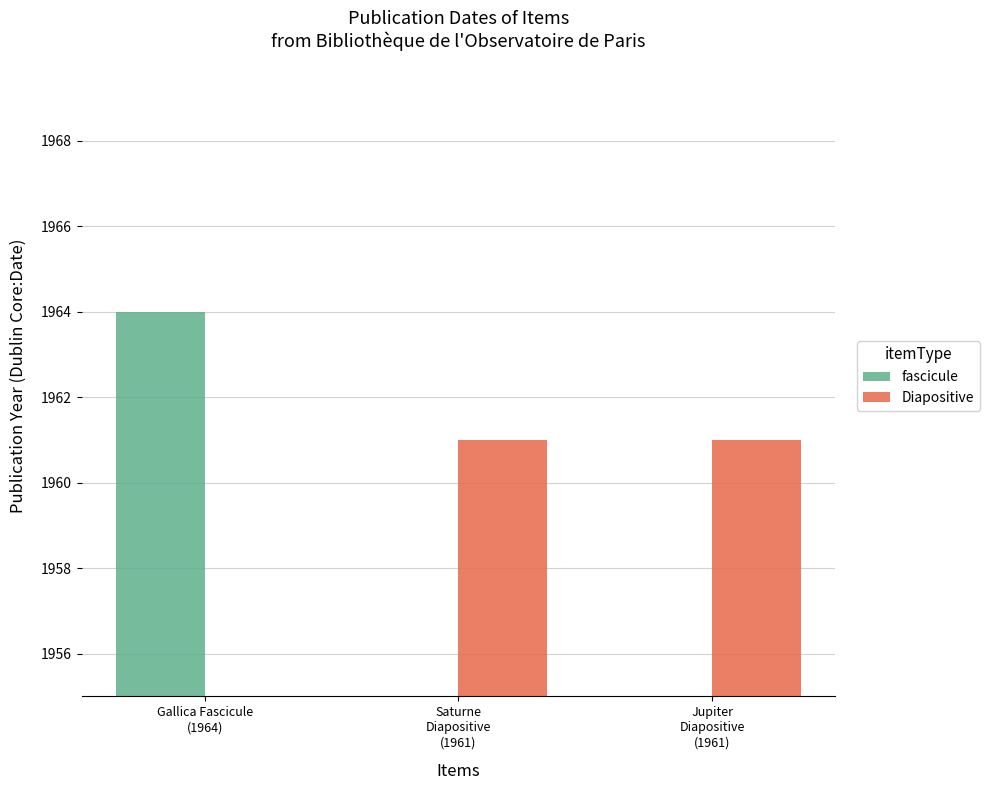

Reading left to right, what are all the values shown in this chart?

fascicule: Gallica Fascicule
(1964)=1964	Saturne
Diapositive
(1961)=0	Jupiter
Diapositive
(1961)=0
Diapositive: Gallica Fascicule
(1964)=0	Saturne
Diapositive
(1961)=1961	Jupiter
Diapositive
(1961)=1961